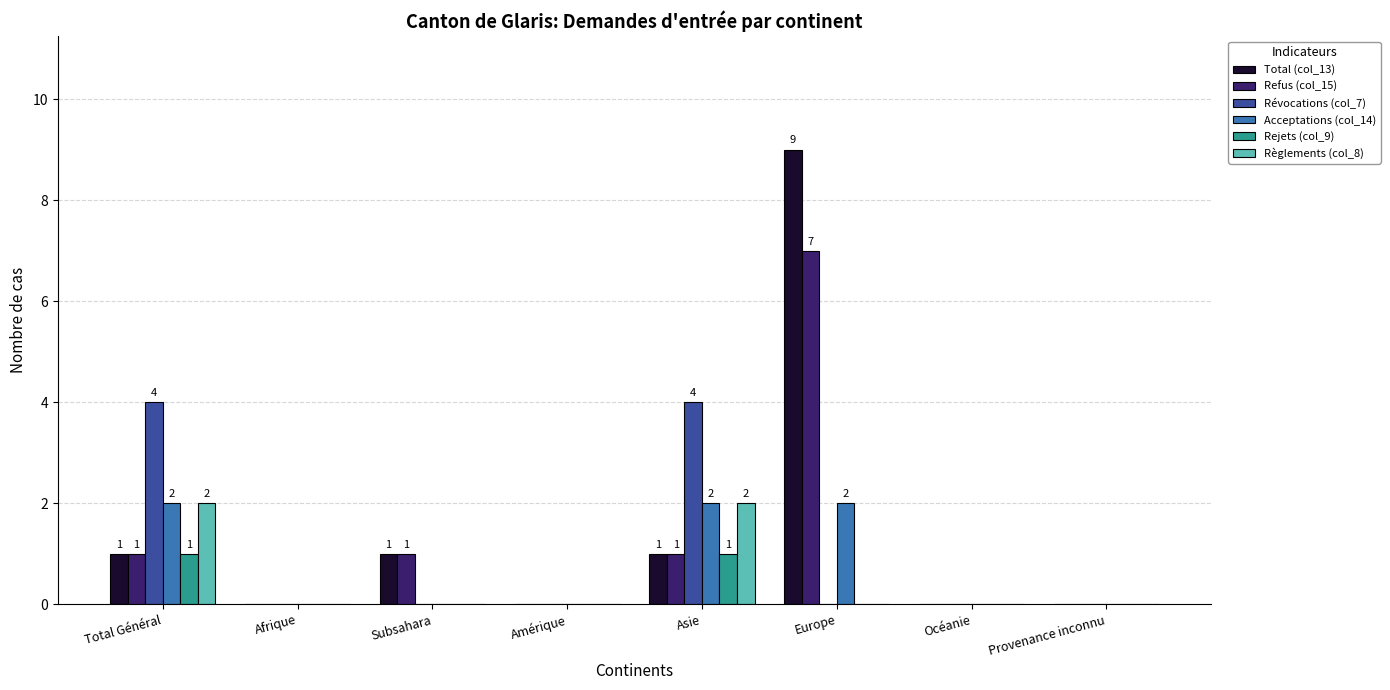

What is the total value across all series at Total Général?

11